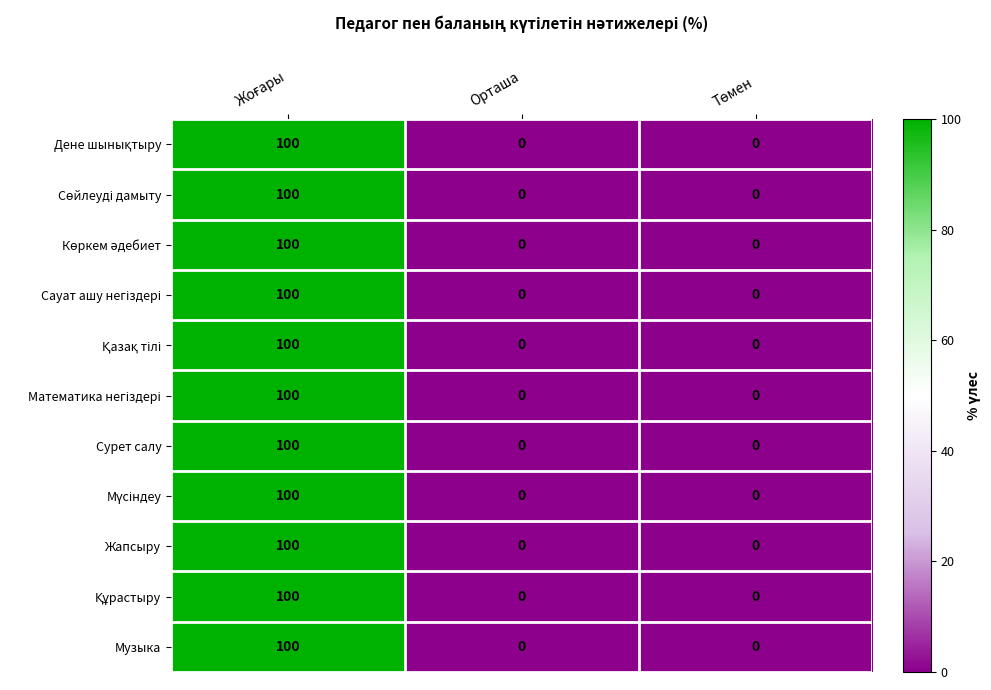

What is the difference between the maximum and minimum values in the Жапсыру series?

100